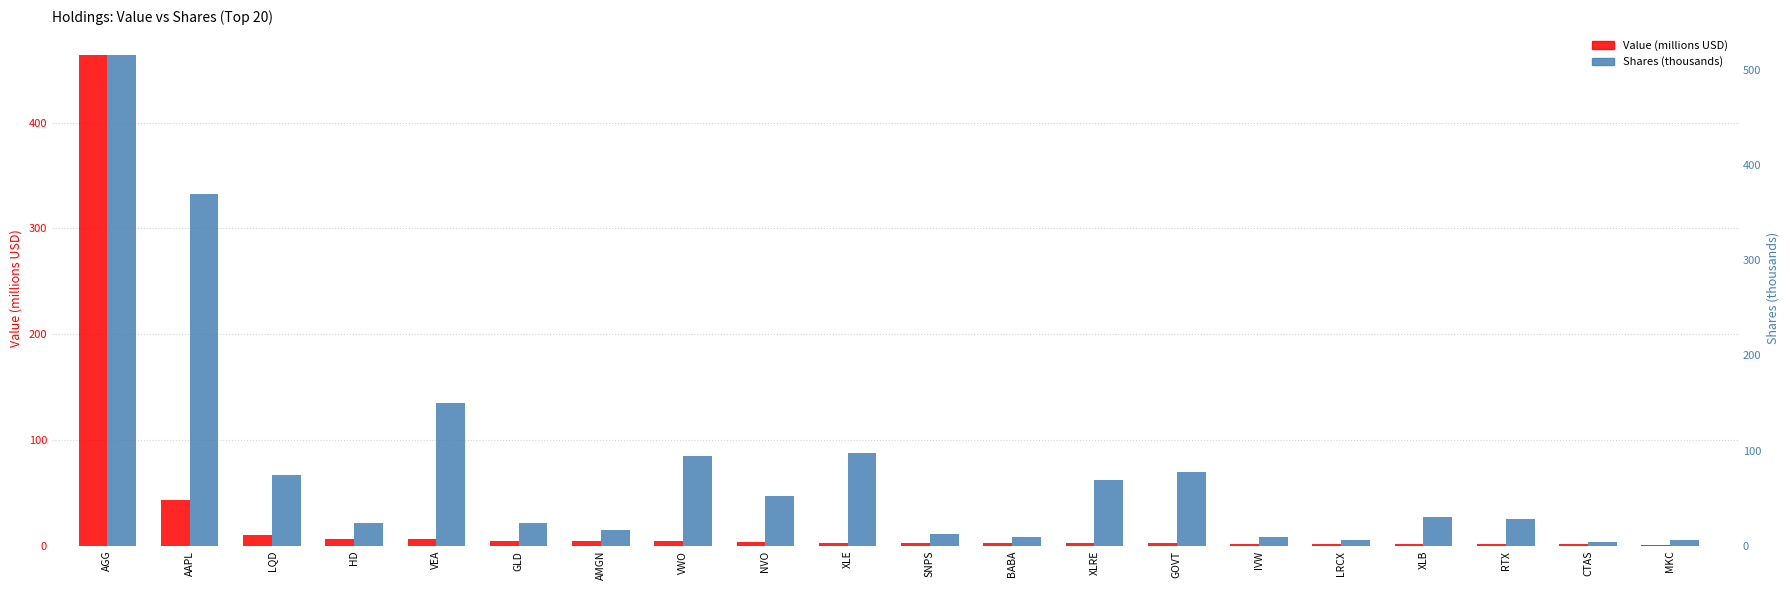

Read the Shares (thousands) value at BABA.

8.8